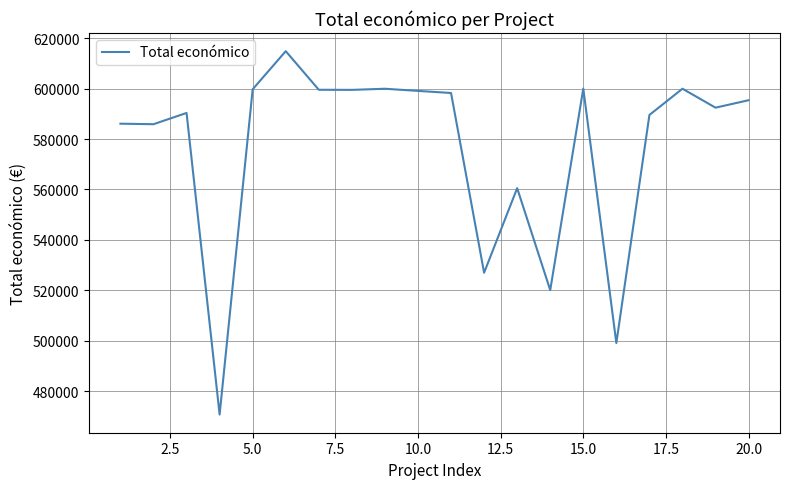

What is the difference between the maximum and minimum values?

144232